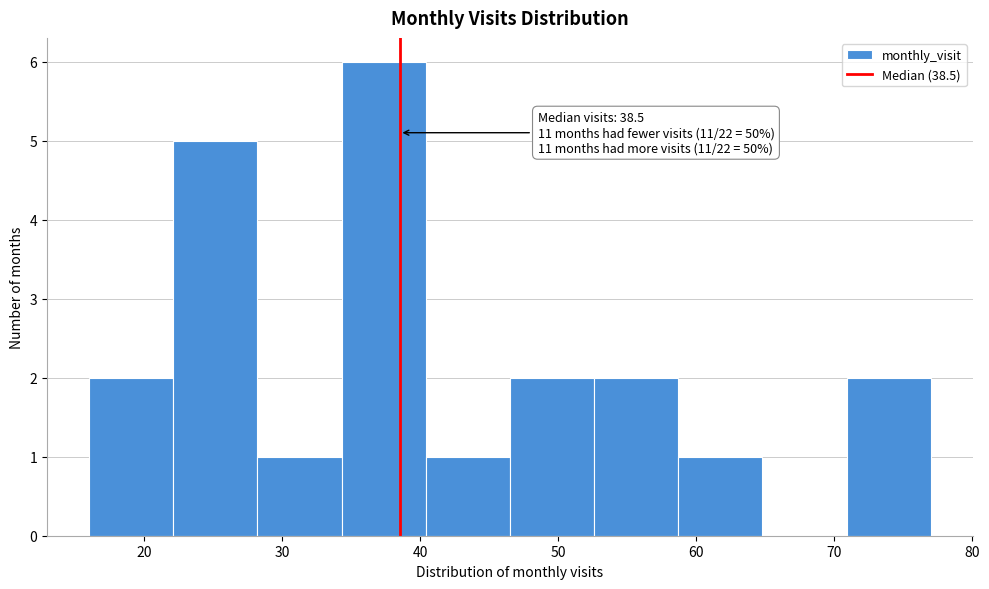

Which range on the x-axis has the tallest bar?

34.3 to 40.4